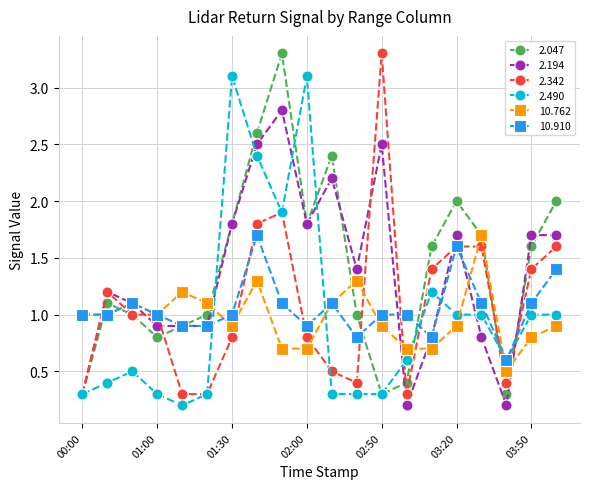

How many categories are shown in the chart?

20